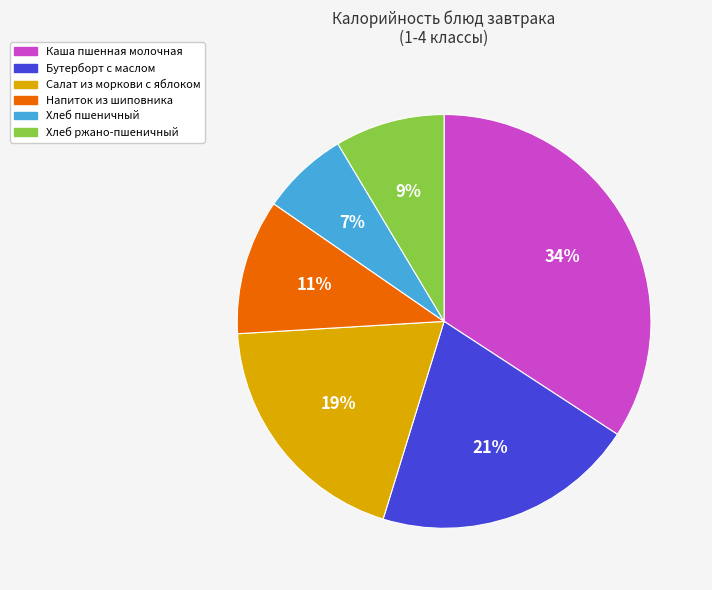

To the nearest percent, what percentage of the pie is Бутерборт с маслом?

21%